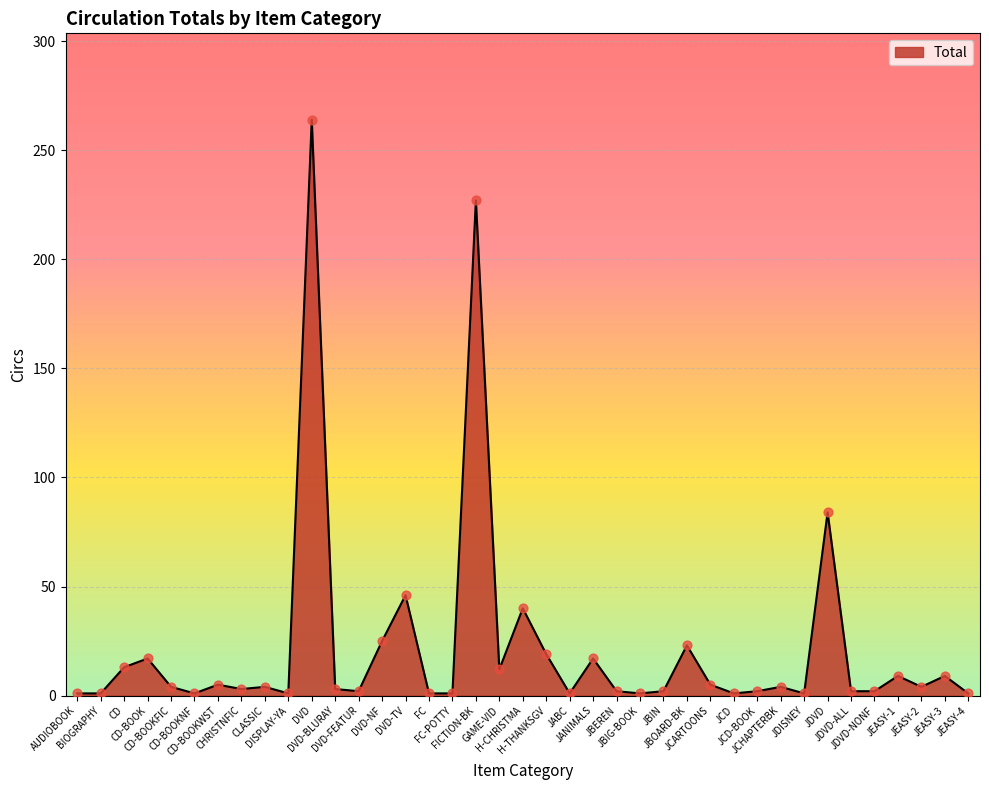

Approximately how many times larger is the value at JCD-BOOK compared to JDVD-NONF?

1.0